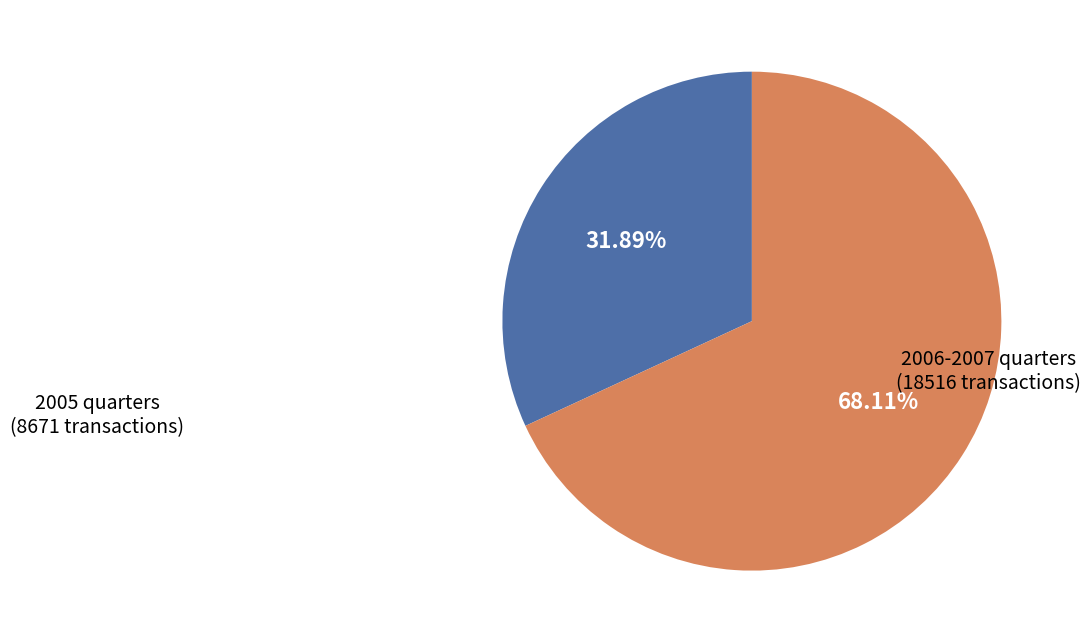

Is there a majority slice in this chart?

Yes